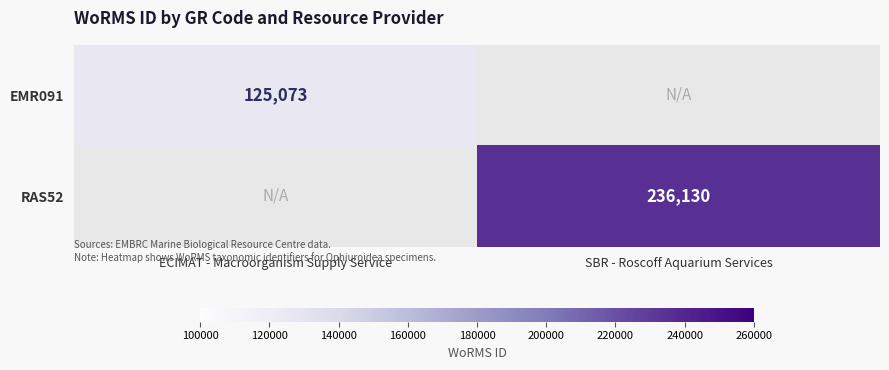

The value of RAS52 at SBR - Roscoff Aquarium Services is 319182. True or false?

False